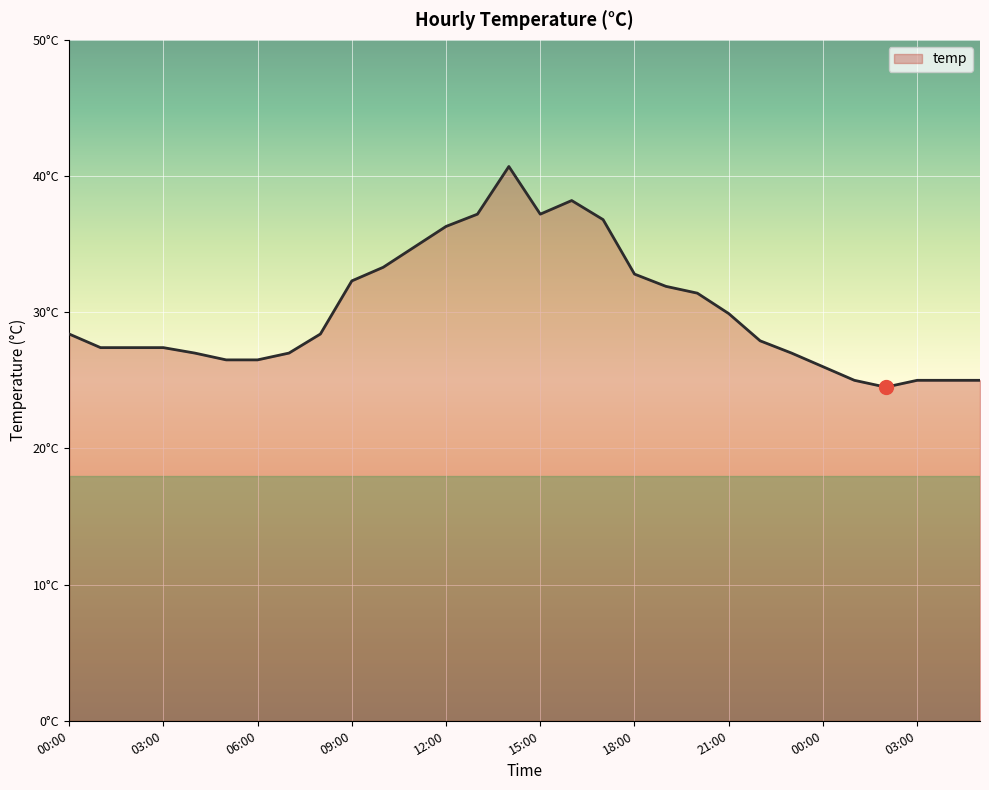

Does the chart have visible grid lines?

Yes